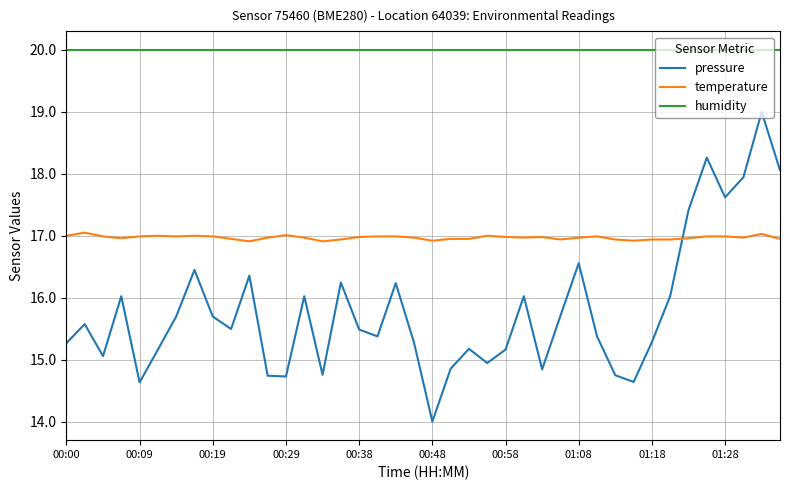

What is the lowest value of the humidity series?

20.0